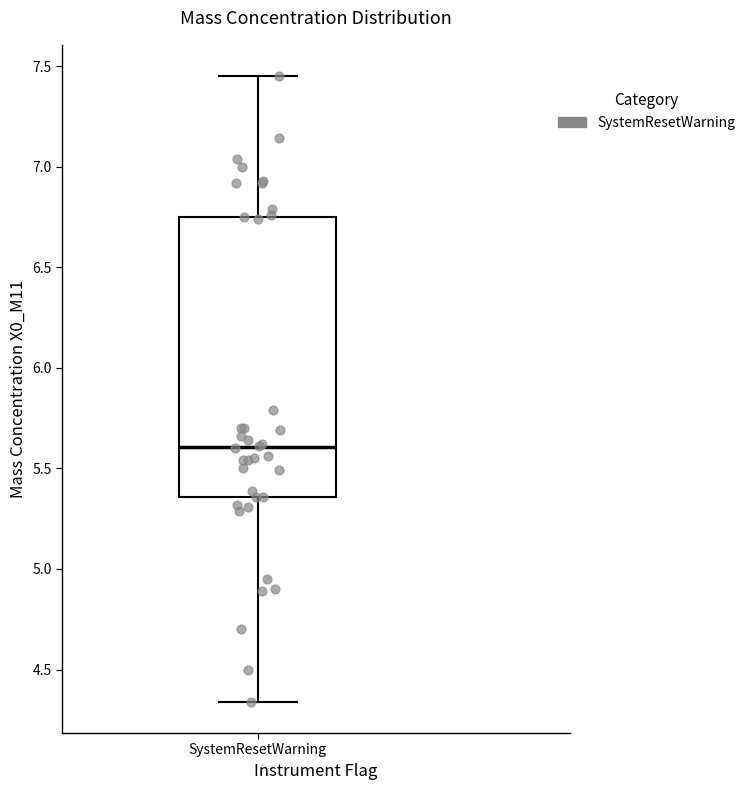

Read this box plot against the y-axis: the position of the median line, the range covered by the box, and the ends of both whiskers. The values are not printed on the chart, so give them approximately, as read against the axis.

median 5.60, box 5.35 to 6.75, whiskers 4.35 to 7.45